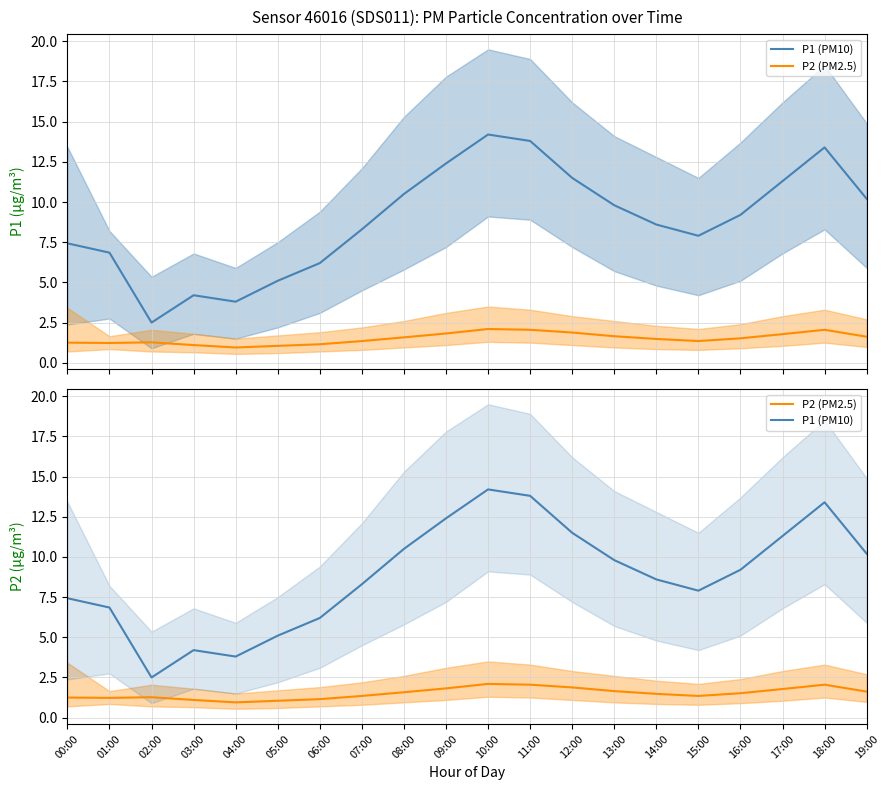

Between 04:00 and 12:00, which is larger?

12:00